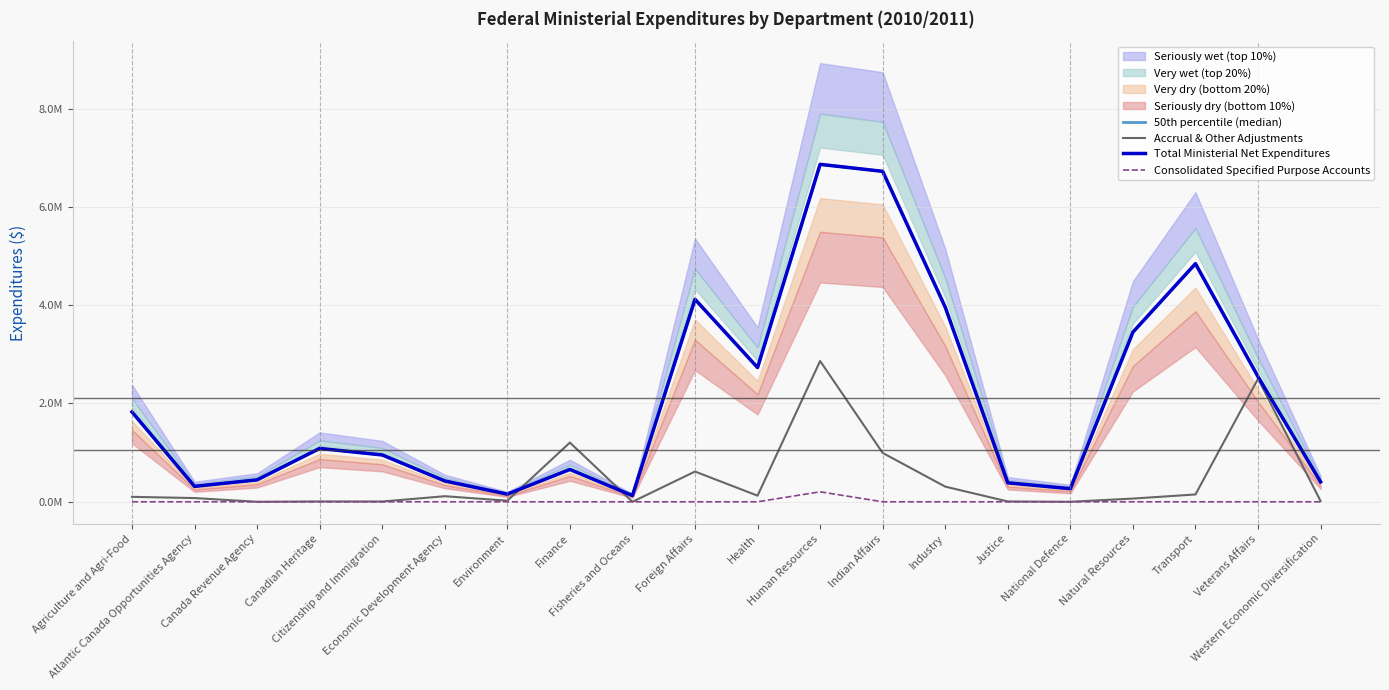

True or false: Consolidated Specified Purpose Accounts and Total Ministerial Net Expenditures intersect in this chart.

False